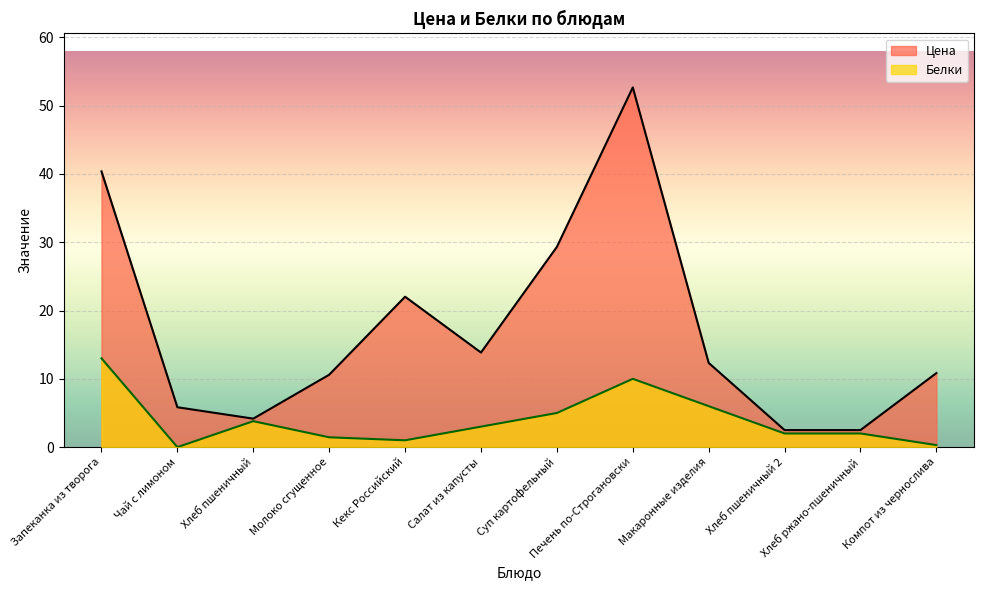

Rank the categories by Белки value from lowest to highest.

Чай с лимоном, Компот из чернослива, Кекс Российский, Молоко сгущенное, Хлеб пшеничный 2, Хлеб ржано-пшеничный, Салат из капусты, Хлеб пшеничный, Суп картофельный, Макаронные изделия, Печень по-Строгановски, Запеканка из творога